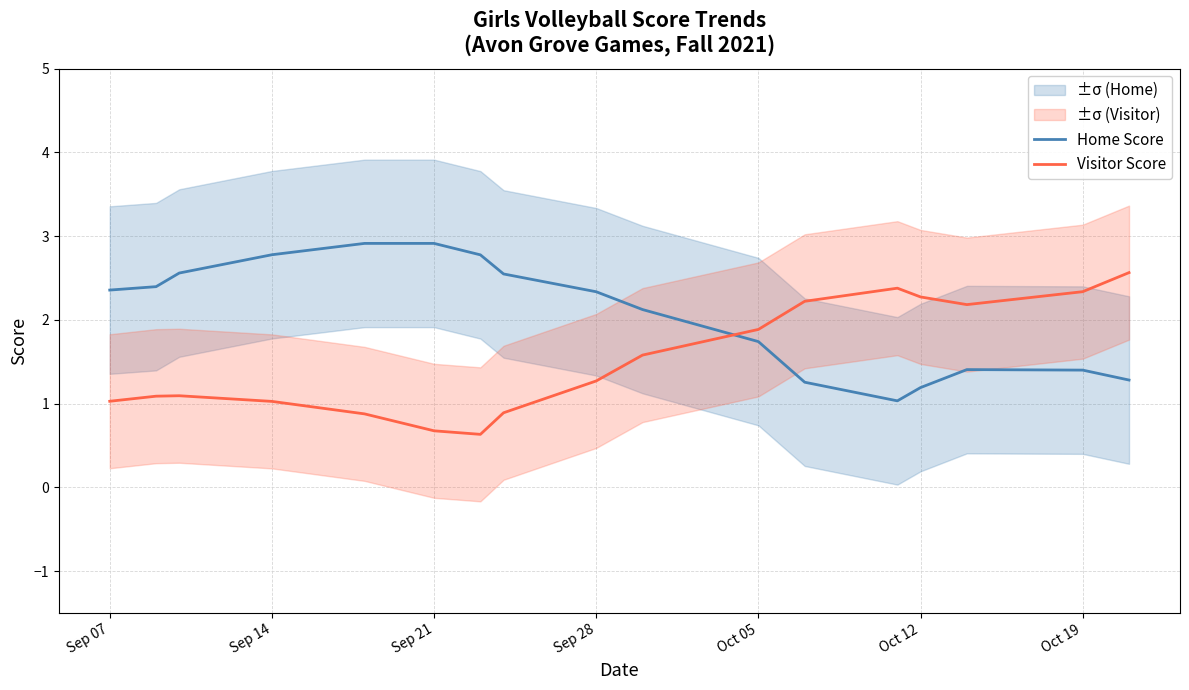

True or false: Visitor Score has a value of 0.6 at Oct 12.

False